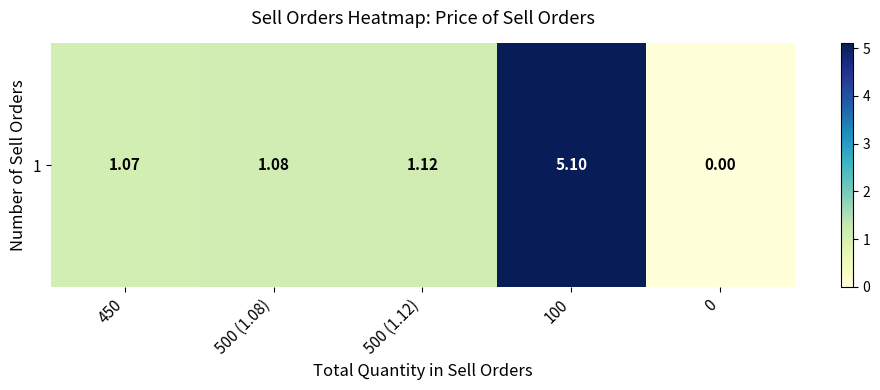

True or false: the data shows 1.1 at 450.

True